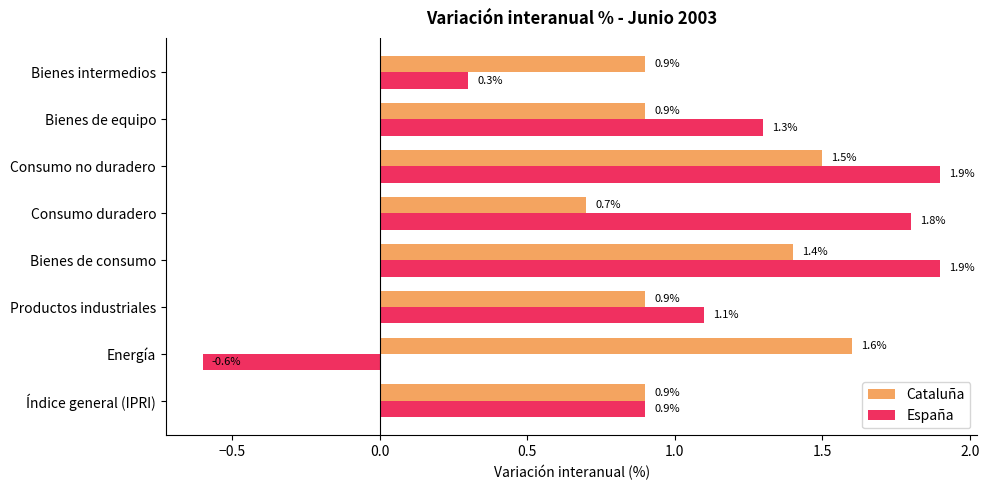

List the series in order of their overall mean, lowest first.

España, Cataluña